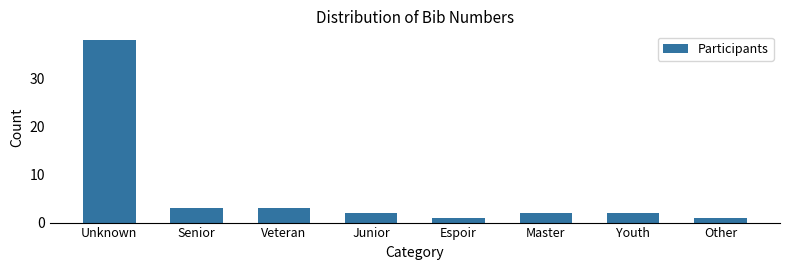

Reading right to left, extract all data points from this chart.

1	2	2	1	2	3	3	38